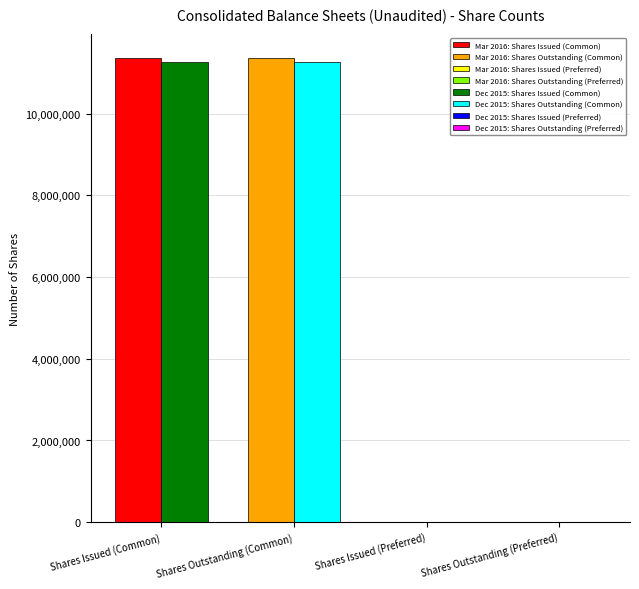

Between Shares Issued (Common) and Shares Issued (Preferred), which series saw the biggest shift?

Mar. 31, 2016